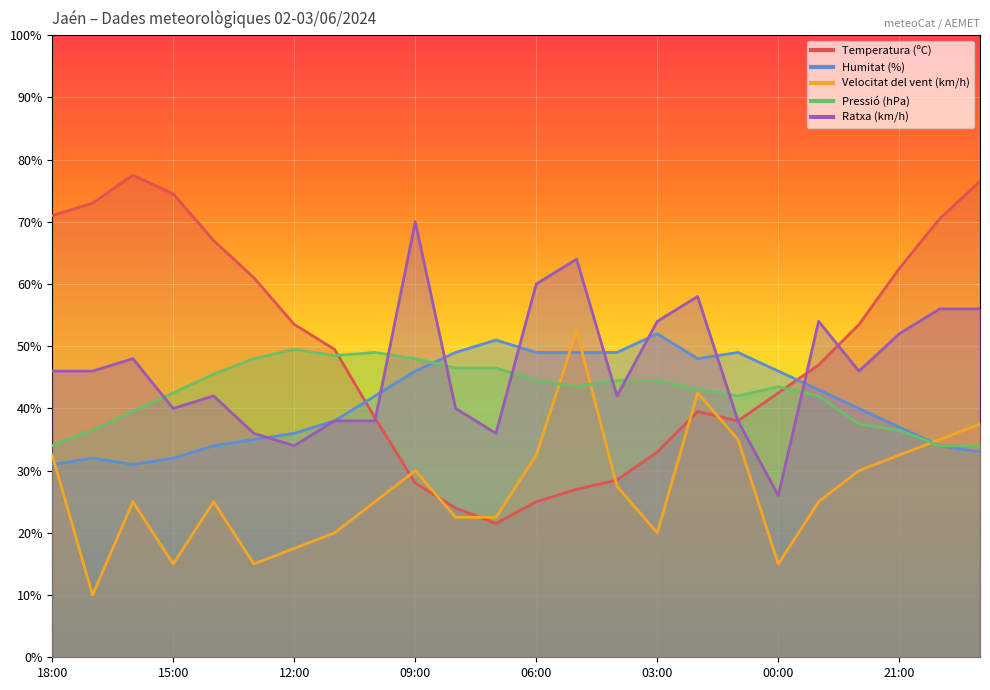

Reading left to right, what are all the values shown in this chart?

Temperatura (ºC): 18:00=71.0	17:00=73.0	16:00=77.5	15:00=74.5	14:00=67.0	13:00=61.0	12:00=53.5	11:00=49.5	10:00=38.5	09:00=28.0	08:00=24.0	07:00=21.5	06:00=25.0	05:00=27.0	04:00=28.5	03:00=33.0	02:00=39.5	01:00=38.0	00:00=42.5	23:00=47.0	22:00=53.5	21:00=62.5	20:00=70.5	19:00=76.5
Humitat (%): 18:00=31.0	17:00=32.0	16:00=31.0	15:00=32.0	14:00=34.0	13:00=35.0	12:00=36.0	11:00=38.0	10:00=42.0	09:00=46.0	08:00=49.0	07:00=51.0	06:00=49.0	05:00=49.0	04:00=49.0	03:00=52.0	02:00=48.0	01:00=49.0	00:00=46.0	23:00=43.0	22:00=40.0	21:00=37.0	20:00=34.0	19:00=33.0
Velocitat del vent (km/h): 18:00=32.5	17:00=10.0	16:00=25.0	15:00=15.0	14:00=25.0	13:00=15.0	12:00=17.5	11:00=20.0	10:00=25.0	09:00=30.0	08:00=22.5	07:00=22.5	06:00=32.5	05:00=52.5	04:00=27.5	03:00=20.0	02:00=42.5	01:00=35.0	00:00=15.0	23:00=25.0	22:00=30.0	21:00=32.5	20:00=35.0	19:00=37.5
Pressió (hPa): 18:00=34.0	17:00=36.5	16:00=39.5	15:00=42.5	14:00=45.5	13:00=48.0	12:00=49.5	11:00=48.5	10:00=49.0	09:00=48.0	08:00=46.5	07:00=46.5	06:00=44.5	05:00=43.5	04:00=44.5	03:00=44.5	02:00=43.0	01:00=42.0	00:00=43.5	23:00=42.0	22:00=37.5	21:00=36.5	20:00=34.0	19:00=34.0
Ratxa (km/h): 18:00=46.0	17:00=46.0	16:00=48.0	15:00=40.0	14:00=42.0	13:00=36.0	12:00=34.0	11:00=38.0	10:00=38.0	09:00=70.0	08:00=40.0	07:00=36.0	06:00=60.0	05:00=64.0	04:00=42.0	03:00=54.0	02:00=58.0	01:00=38.0	00:00=26.0	23:00=54.0	22:00=46.0	21:00=52.0	20:00=56.0	19:00=56.0